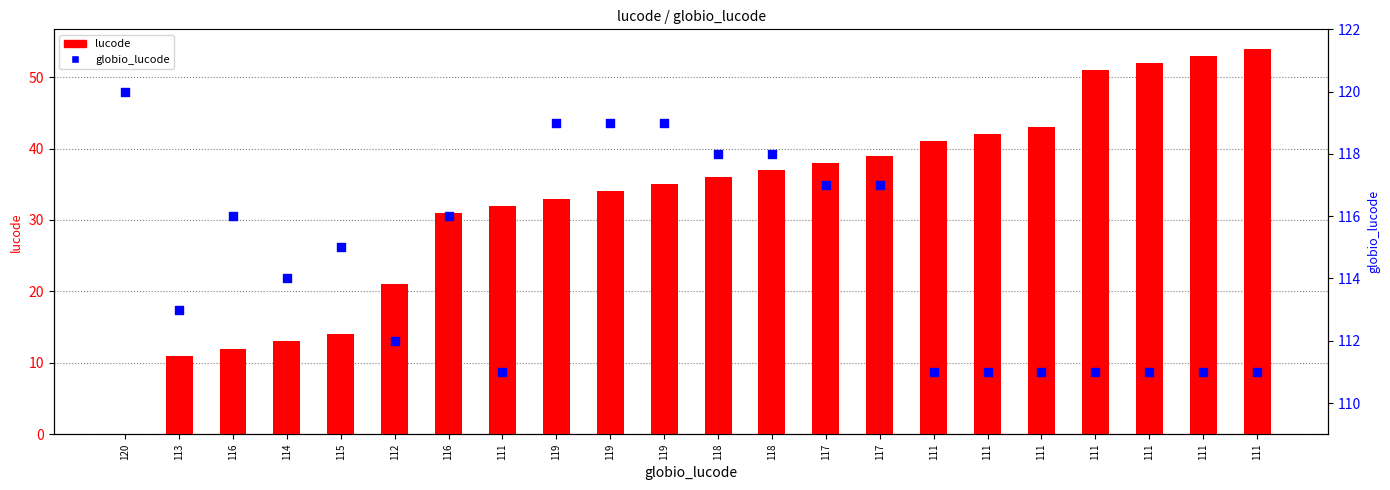

At how many categories does at least one series exceed 114?

11